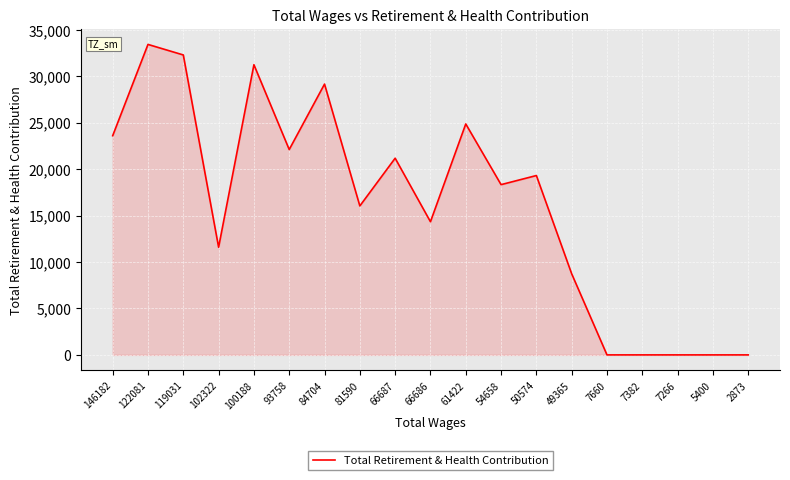

What is the difference between the second highest and second lowest values?

32299